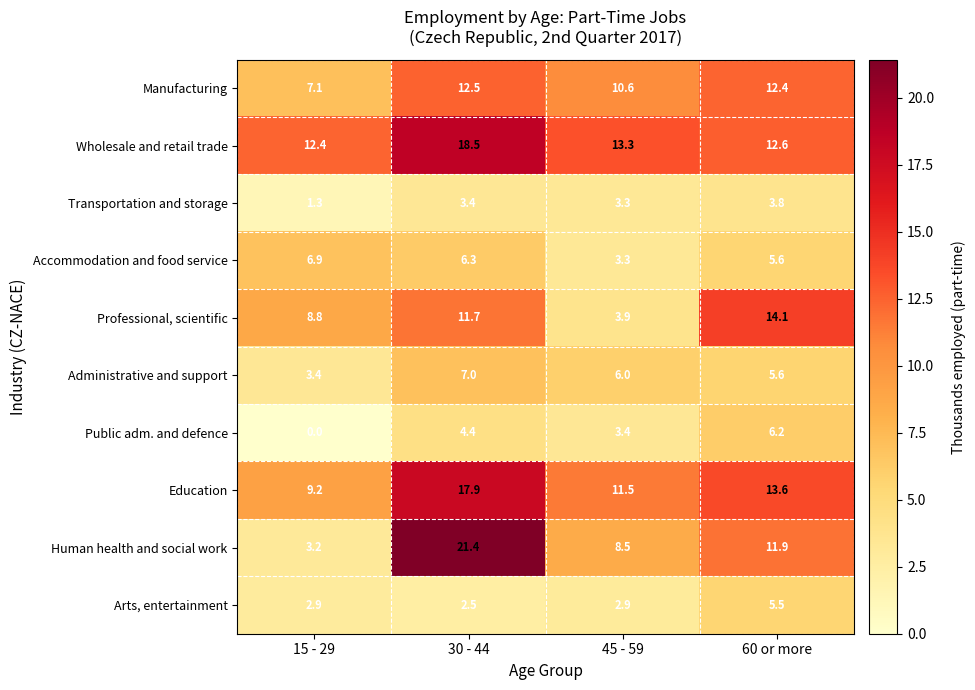

List the series in order of their peak value, lowest first.

Transportation and storage, Arts, entertainment, Public adm. and defence, Accommodation and food service, Administrative and support, Manufacturing, Professional, scientific, Education, Wholesale and retail trade, Human health and social work